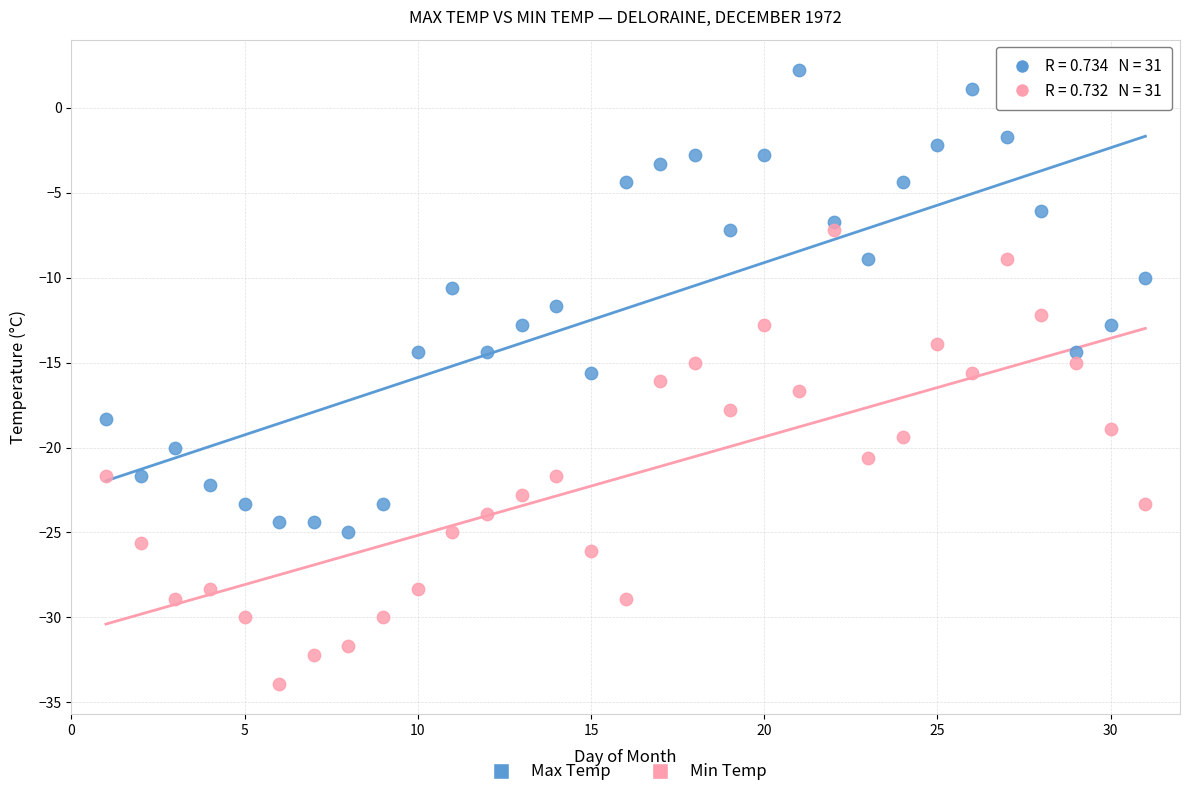

Which series contains the highest Y value?

Max Temp